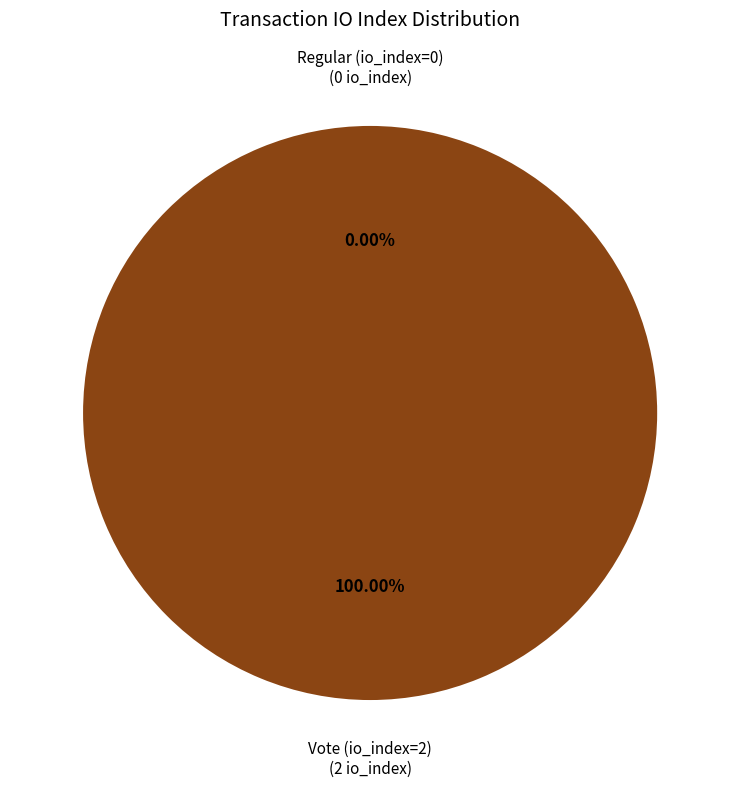

Is it true that Regular (io_index=0) is 15% of the pie?

False